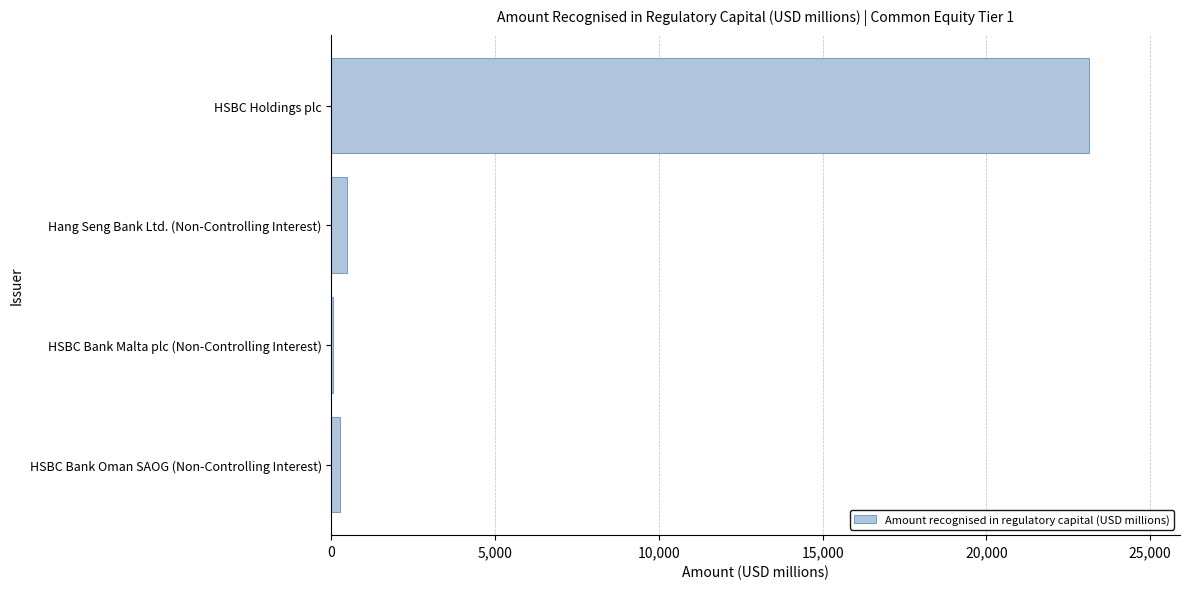

What is the sum of all values?

23897